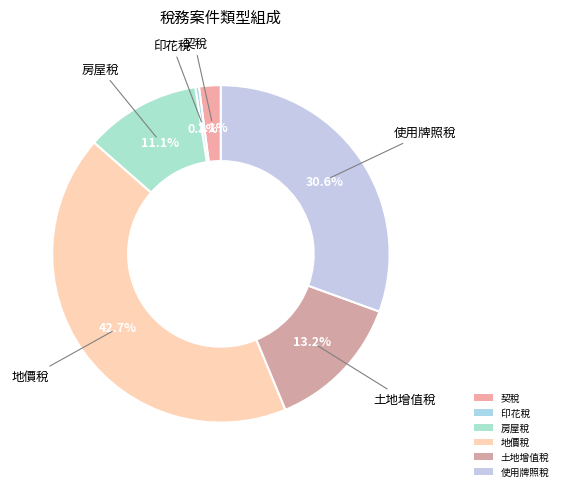

Which category has the biggest portion of the pie?

地價稅